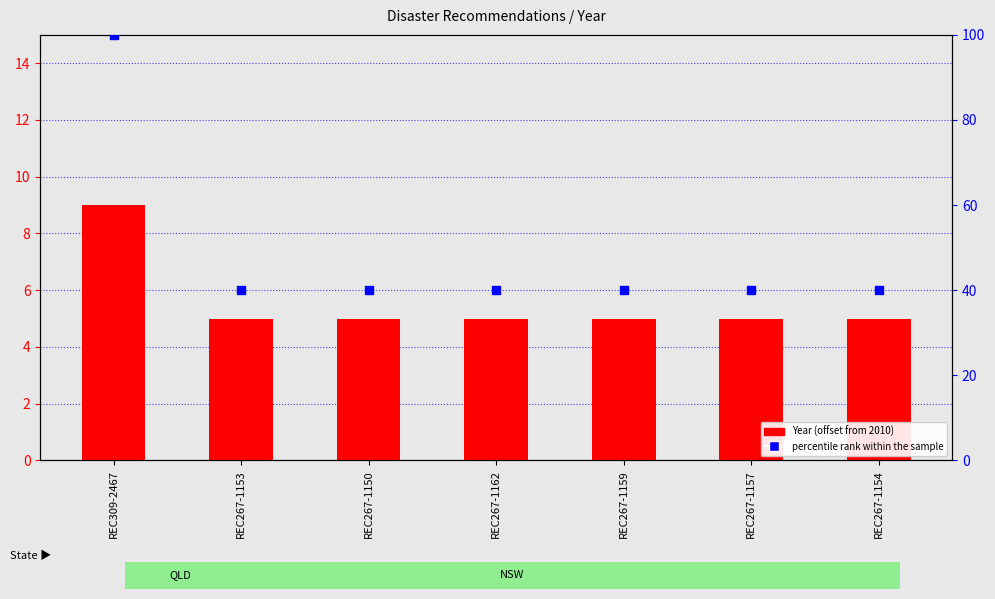

What are all the series names shown in the legend?

Year (offset from 2010), percentile rank within the sample